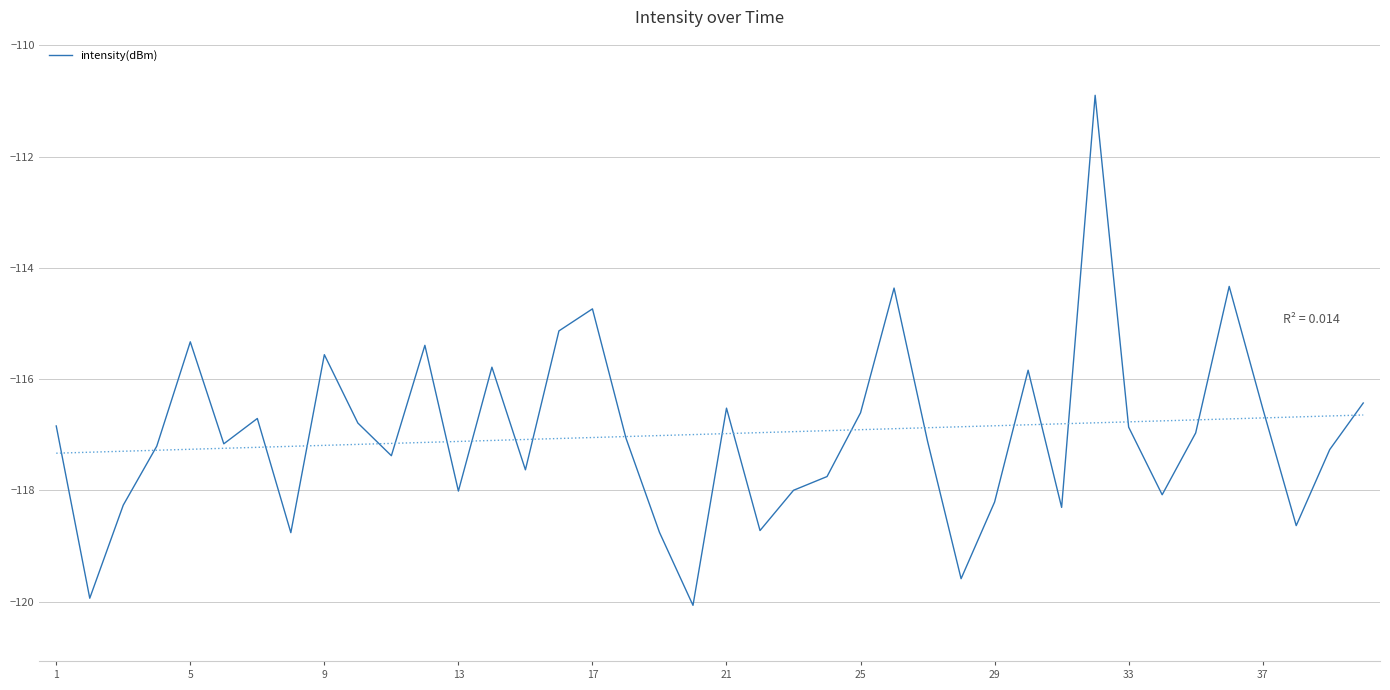

How many lines are shown in the chart?

1